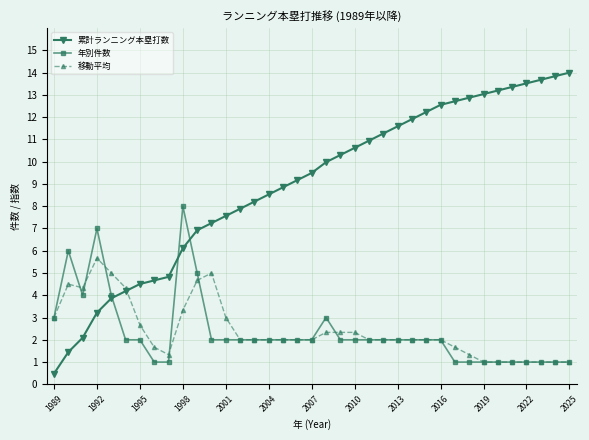

Does the chart have visible grid lines?

Yes